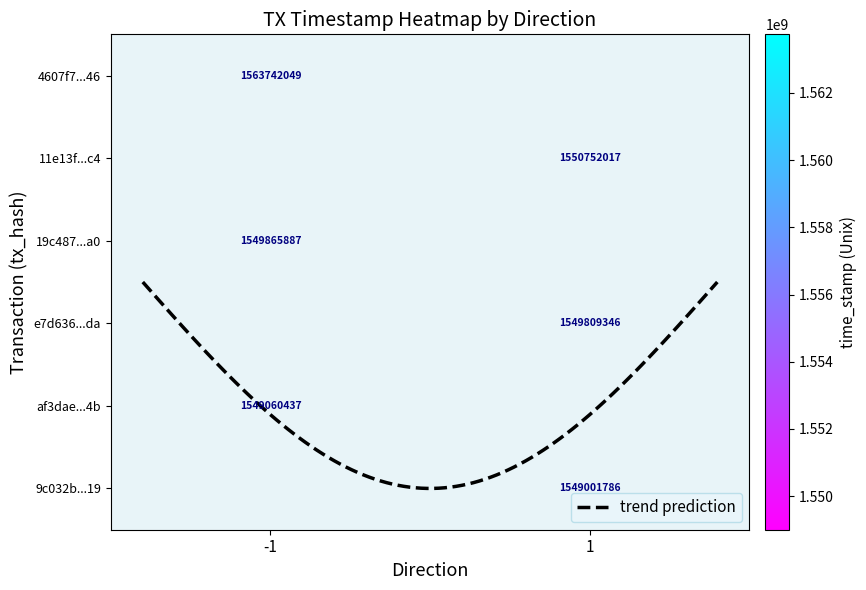

Reading left to right, list all the values displayed in this chart.

4607f7cf770c4323983bacd86ed5e28735e7746: direction=-1	time_stamp=1563742049
11e13f4ae9ea005d28b216a6339ffc063b4cac4: direction=1	time_stamp=1550752017
19c48728cf25744b5f4caa45b241e35bcbefda0: direction=-1	time_stamp=1549865887
e7d636ec46aeb31ecc5efb6b7dc14bd62f218da: direction=1	time_stamp=1549809346
af3dae1eec66ff58b9338ae4f7d394e6a50324b: direction=-1	time_stamp=1549060437
9c032bd87bf18ce420b1d58836825b231edba19: direction=1	time_stamp=1549001786